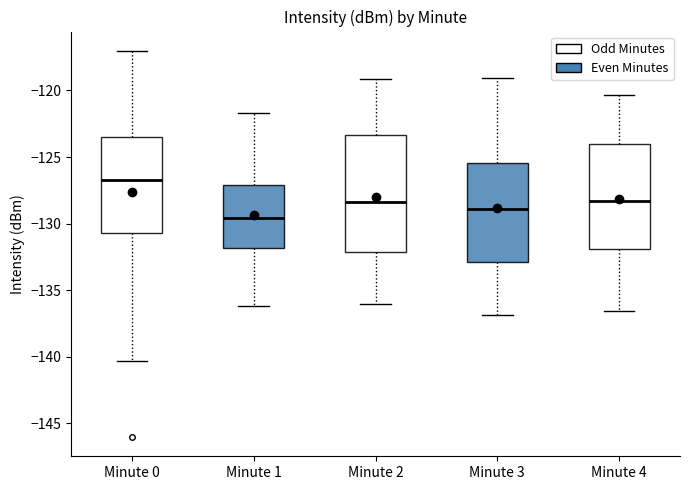

Reading left to right, read every box against the y-axis: the position of its median line, the range the box covers, and the ends of its whiskers. The values are not printed on the chart, so give them approximately, as read against the axis.

Minute 0: median -126.5, box -130.5 to -123.5, whiskers -140.5 to -117.0
Minute 1: median -129.5, box -132.0 to -127.0, whiskers -136.0 to -121.5
Minute 2: median -128.5, box -132.0 to -123.5, whiskers -136.0 to -119.0
Minute 3: median -129.0, box -133.0 to -125.5, whiskers -137.0 to -119.0
Minute 4: median -128.5, box -132.0 to -124.0, whiskers -136.5 to -120.5